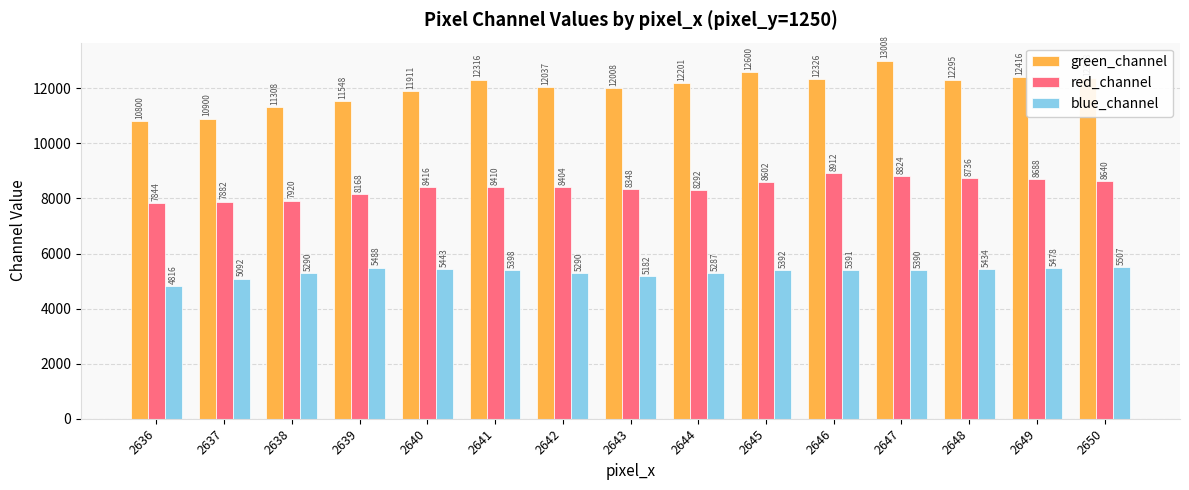

Which series has the widest spread of values?

green_channel